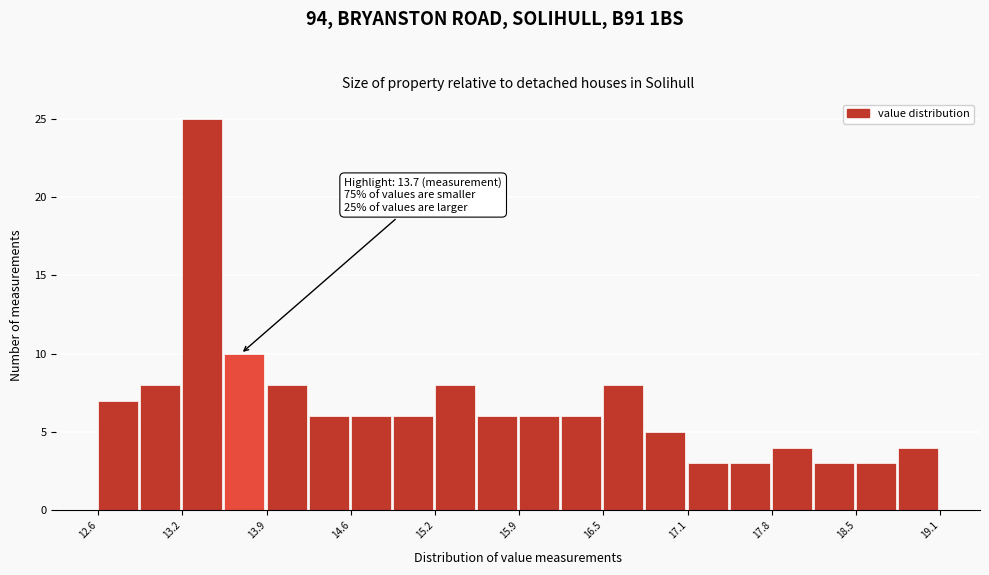

Read against the x-axis, roughly where is the centre of the tallest bar?

13.4